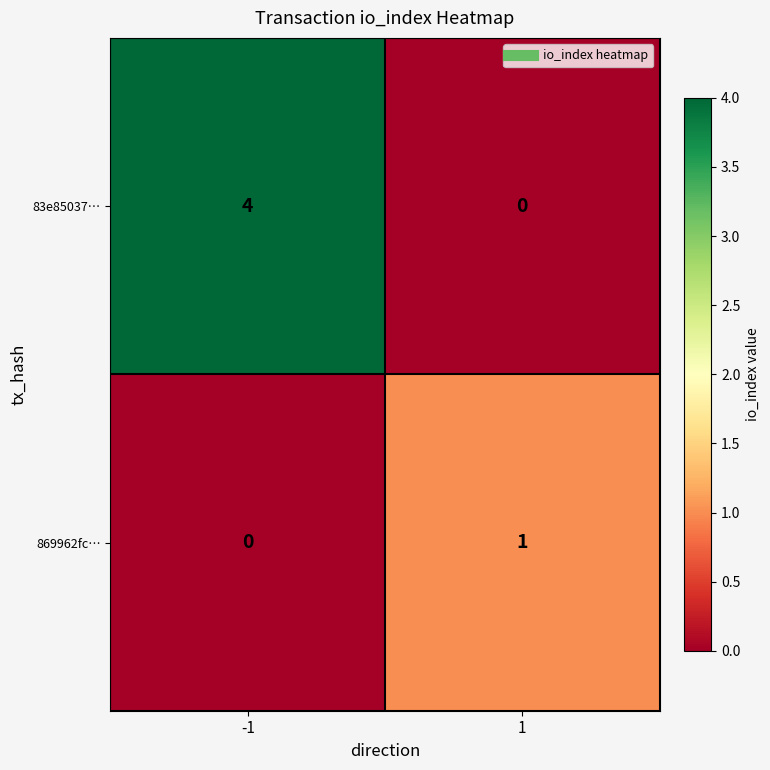

What value does the 83e85037… series have at -1?

4